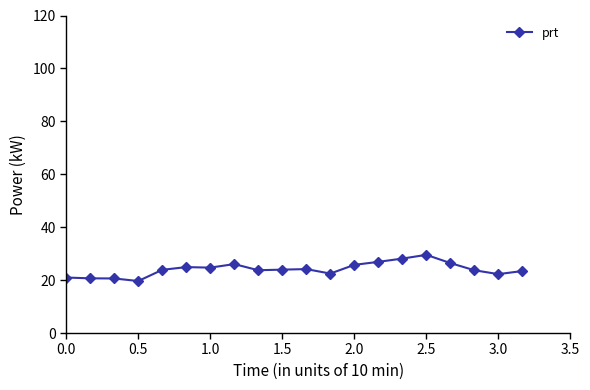

How many lines are shown in the chart?

1